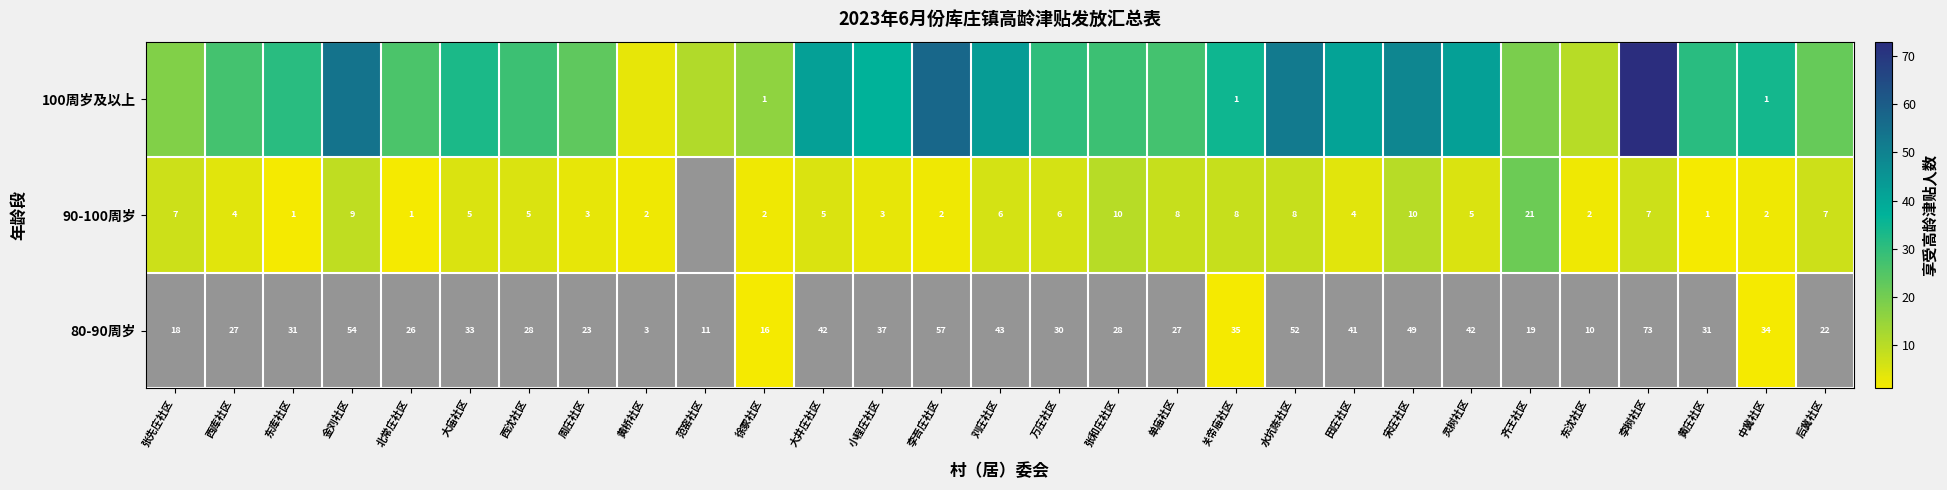

Which has a higher value, 北常庄社区 or 小程庄社区?

小程庄社区